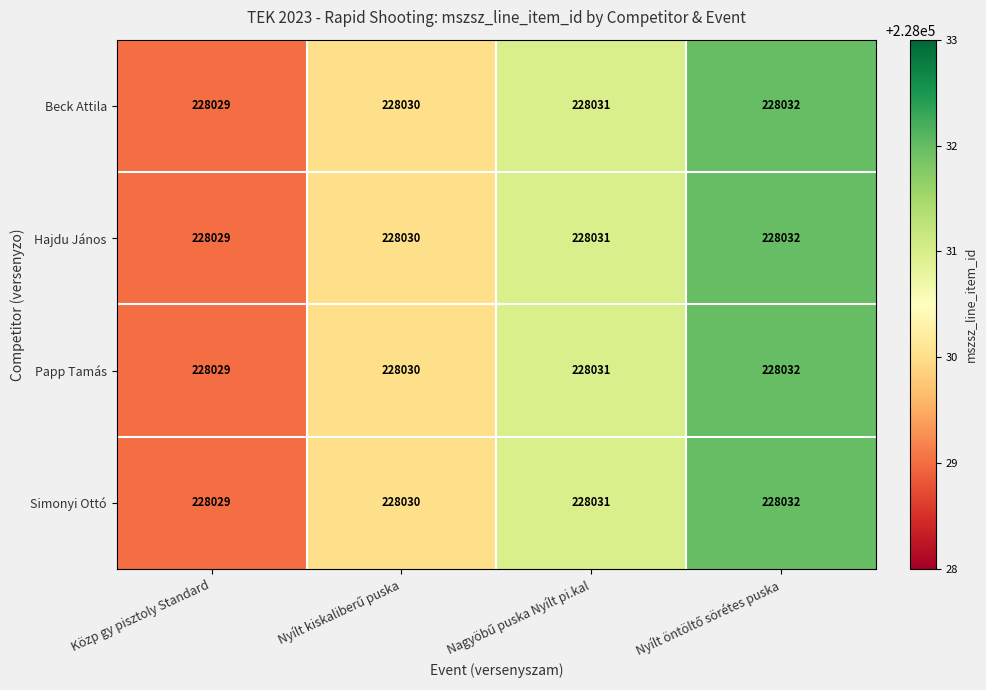

Count the Simonyi Ottó values in the range 228030 to 228032.

3